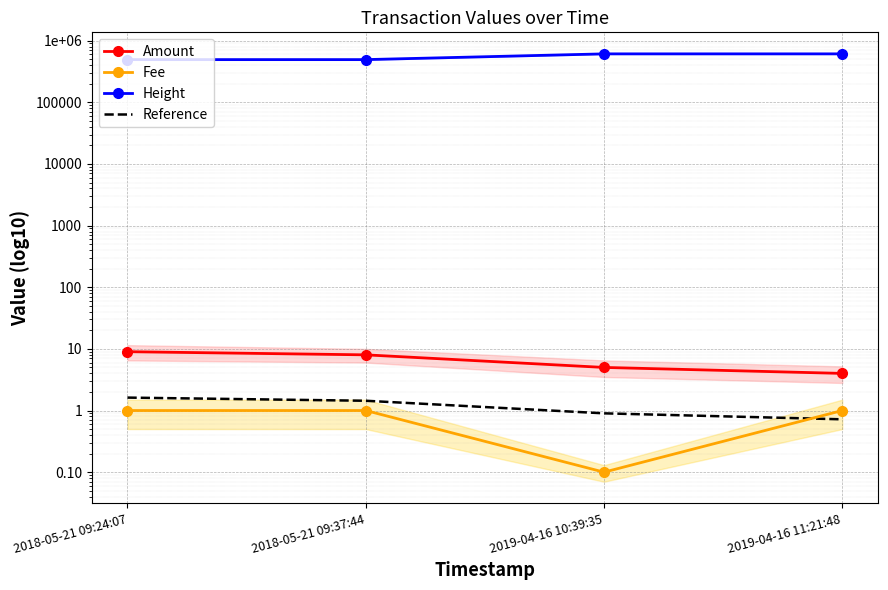

Reading left to right, extract all data points from this chart.

Amount: 2018-05-21 09:24:07=9.0	2018-05-21 09:37:44=8.0	2019-04-16 10:39:35=5.0	2019-04-16 11:21:48=4.0
Fee: 2018-05-21 09:24:07=1.0	2018-05-21 09:37:44=1.0	2019-04-16 10:39:35=0.1	2019-04-16 11:21:48=1.0
Height: 2018-05-21 09:24:07=492684.0	2018-05-21 09:37:44=492687.0	2019-04-16 10:39:35=610605.0	2019-04-16 11:21:48=610614.0
Reference: 2018-05-21 09:24:07=1.6	2018-05-21 09:37:44=1.4	2019-04-16 10:39:35=0.9	2019-04-16 11:21:48=0.7